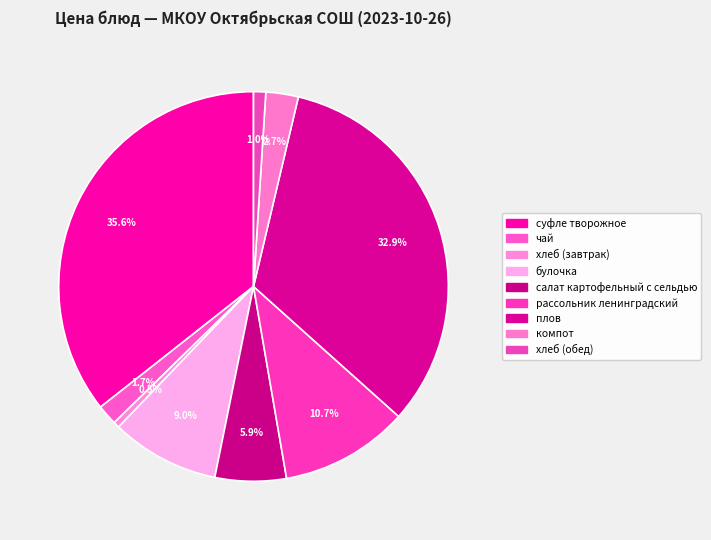

To the nearest percent, what is the difference between the компот and рассольник ленинградский slice percentages?

8%